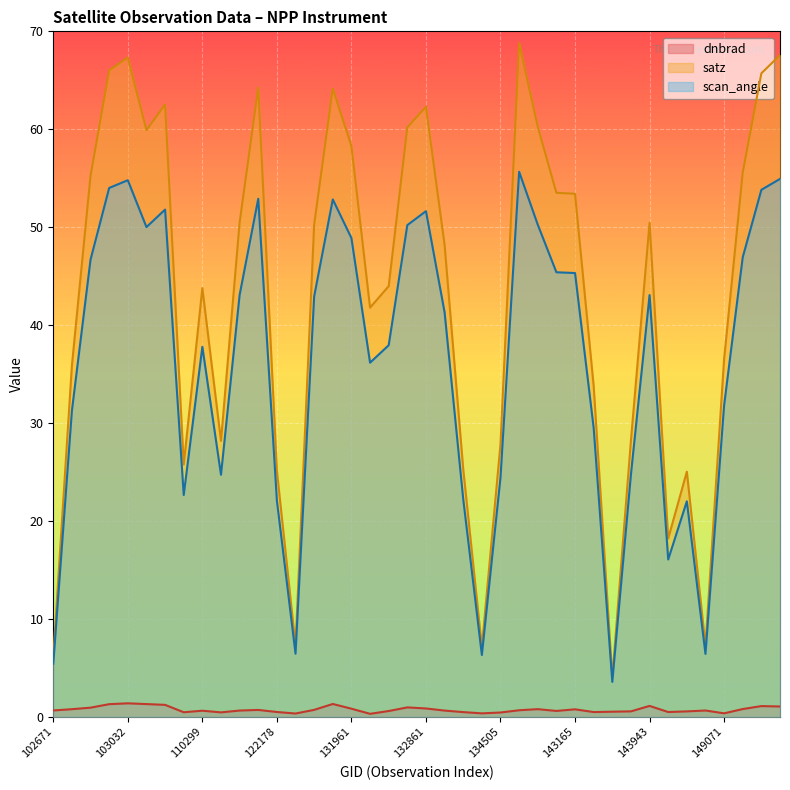

Reading right to left, what are all the values shown in this chart?

dnbrad: 1.1	1.1	0.8	0.4	0.6	0.6	0.5	1.1	0.6	0.5	0.5	0.8	0.6	0.8	0.7	0.4	0.4	0.5	0.6	0.9	1.0	0.6	0.3	0.8	1.3	0.7	0.3	0.5	0.7	0.6	0.5	0.6	0.5	1.2	1.3	1.4	1.3	0.9	0.8	0.7
satz: 67.6	65.7	55.6	36.5	7.3	25.0	18.2	50.5	28.2	4.0	33.8	53.4	53.5	60.3	68.8	27.9	7.1	25.3	48.2	62.3	60.2	44.0	41.8	58.3	64.1	50.3	7.3	25.1	64.3	50.5	28.2	43.8	25.8	62.5	59.9	67.3	66.0	55.3	35.9	6.1
scan_angle: 54.9	53.8	46.9	31.8	6.4	22.0	16.1	43.1	24.7	3.6	29.5	45.3	45.4	50.3	55.7	24.4	6.3	22.2	41.3	51.6	50.2	37.9	36.2	48.9	52.8	42.9	6.4	22.1	52.9	43.1	24.7	37.8	22.7	51.8	50.0	54.8	54.0	46.7	31.3	5.4